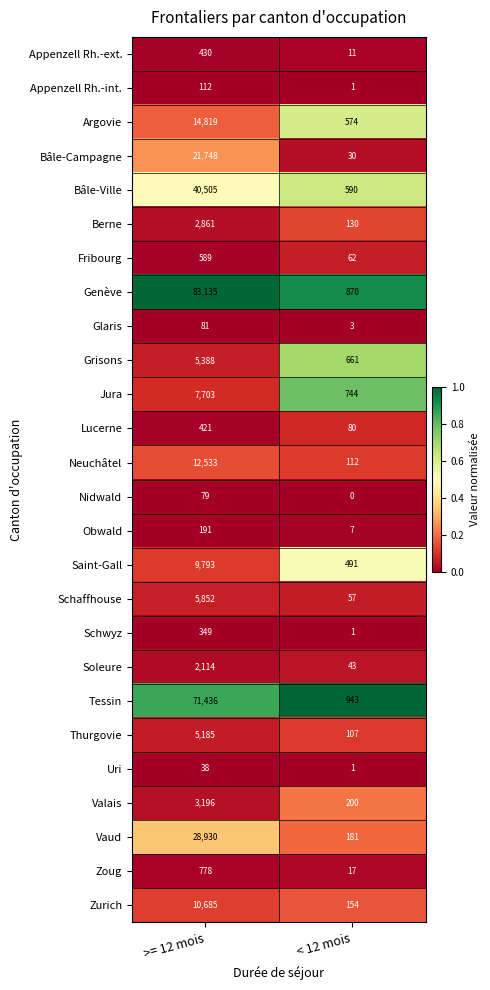

The value of Schaffhouse at < 12 mois is 57. True or false?

True